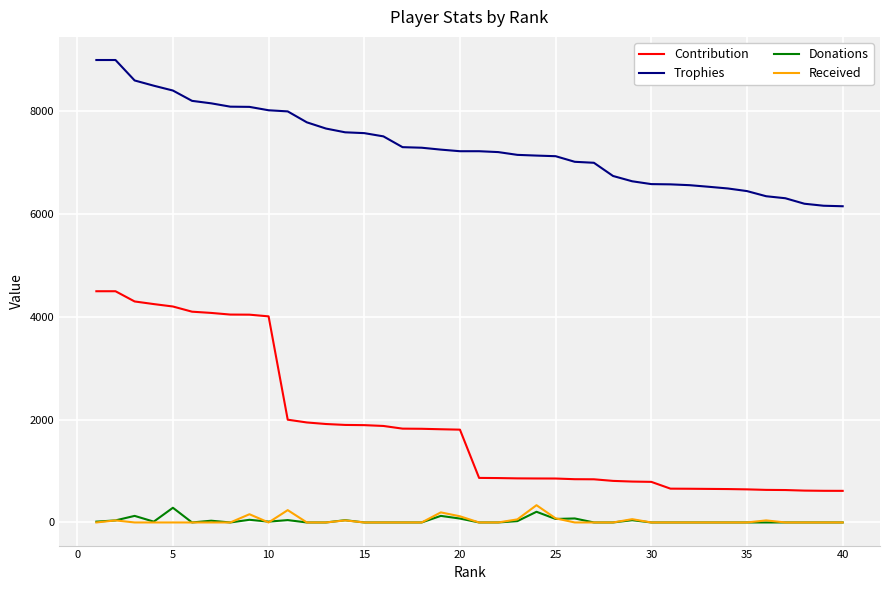

What is the maximum value for Contribution?

4500